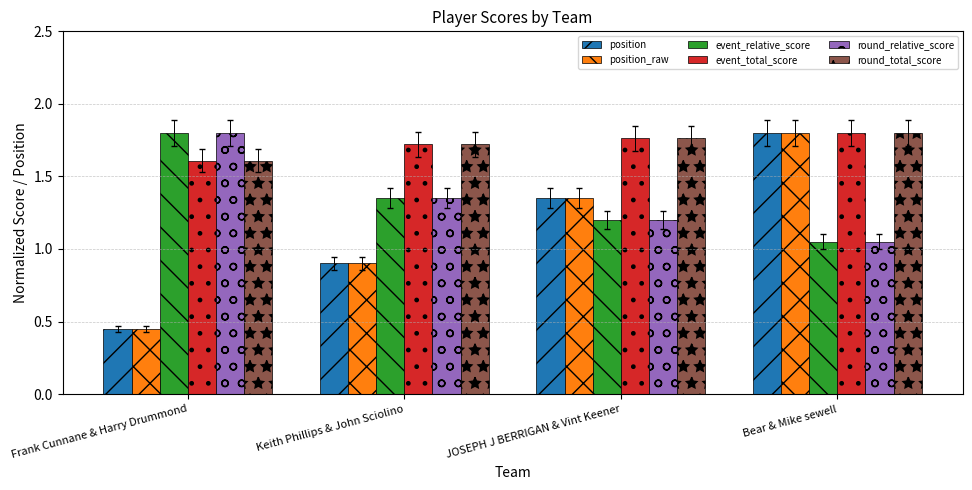

True or false: round_total_score has a value of 1.6 at Frank Cunnane & Harry Drummond.

True